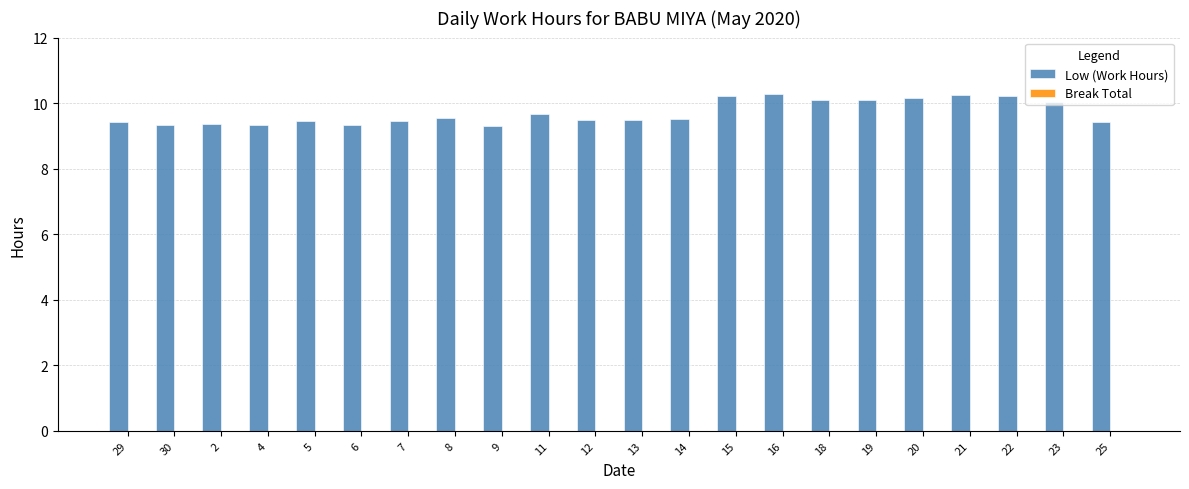

What position from the left is 30?

2